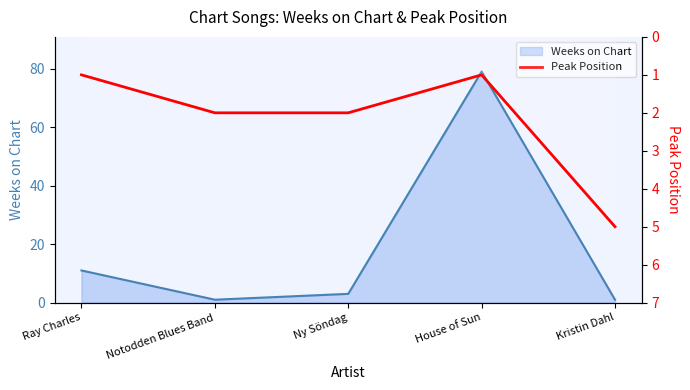

True or false: the data has more than 1 interior local peaks.

False